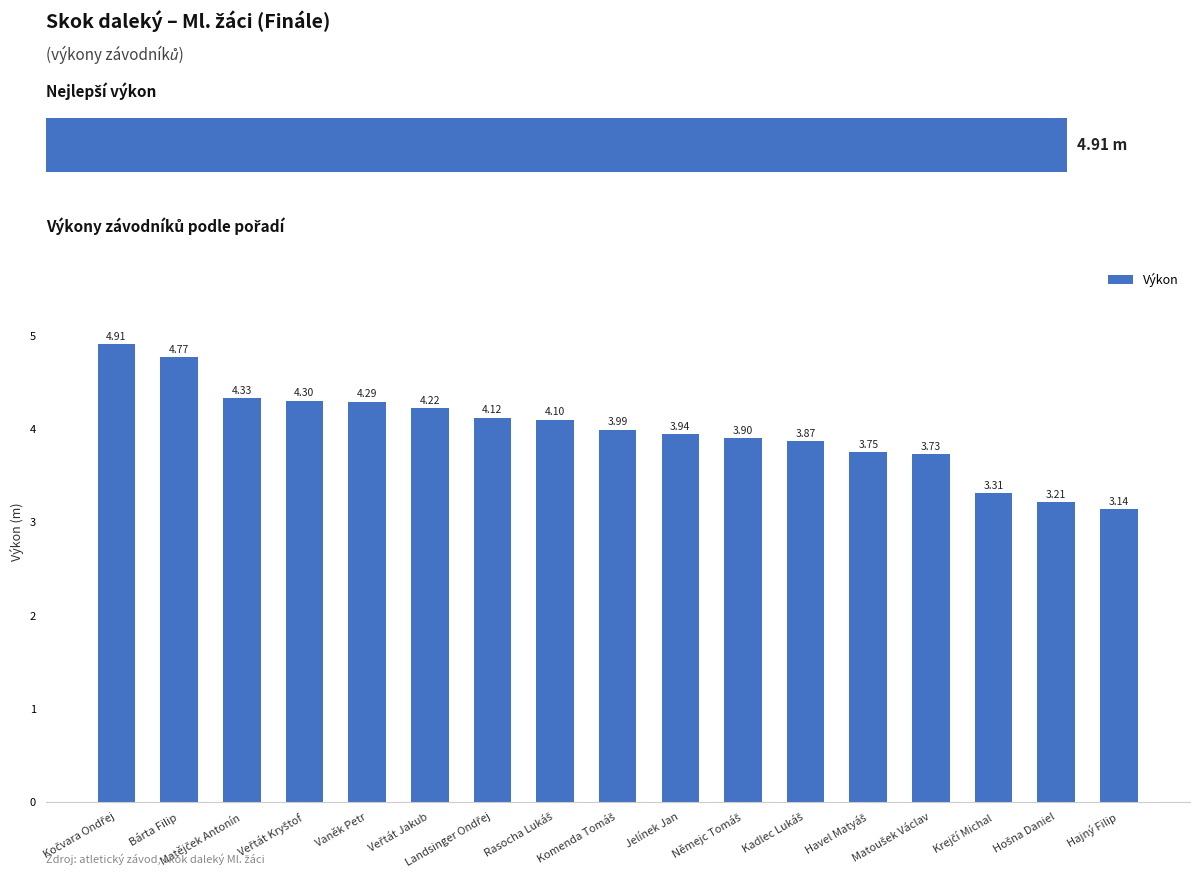

Reading left to right, list all the values displayed in this chart.

0=4.9	1=4.8	2=4.3	3=4.3	4=4.3	5=4.2	6=4.1	7=4.1	8=4.0	9=3.9	10=3.9	11=3.9	12=3.8	13=3.7	14=3.3	15=3.2	16=3.1